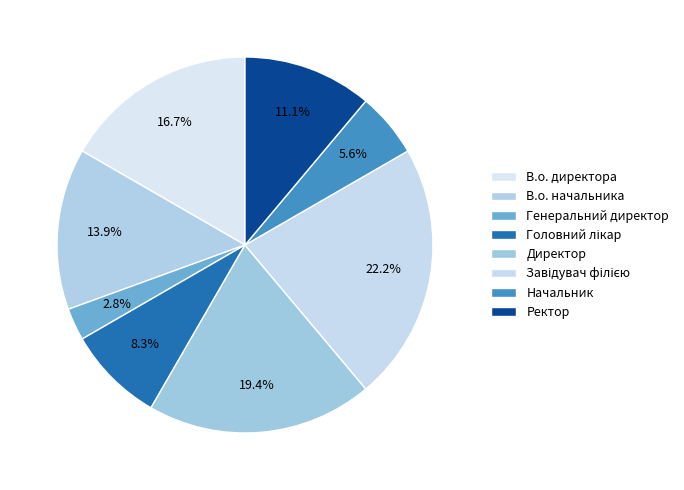

Rank the categories by value from highest to lowest.

Завідувач філією, Директор, В.о. директора, В.о. начальника, Ректор, Головний лікар, Начальник, Генеральний директор